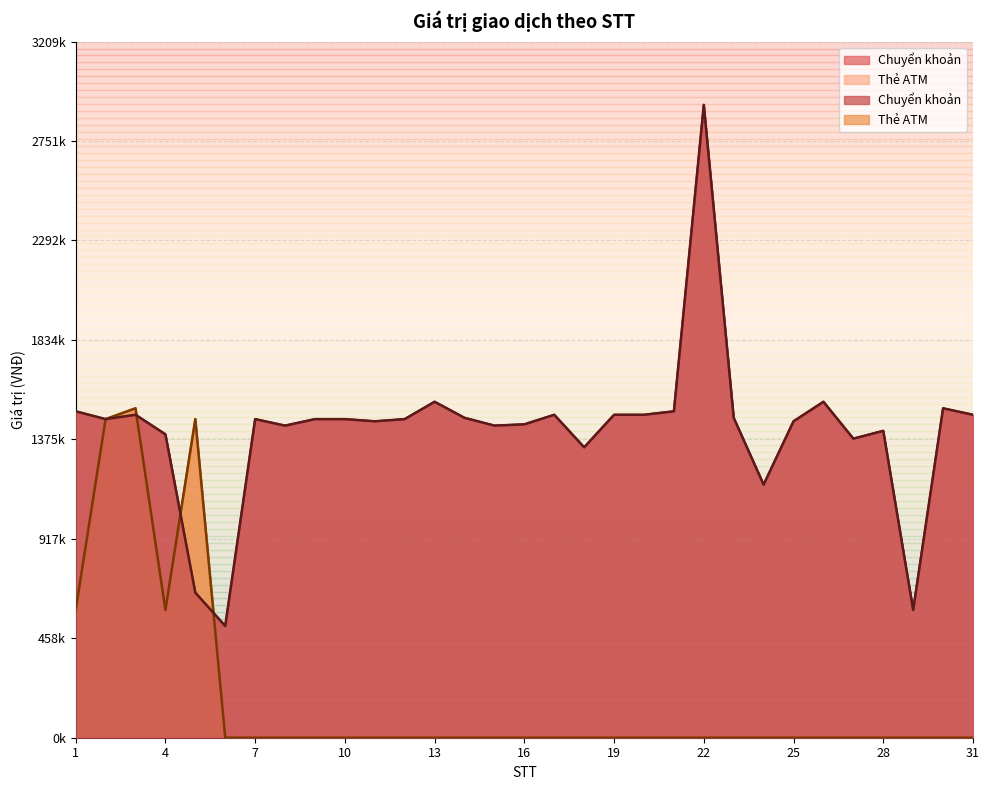

How many categories are shown in the chart?

31